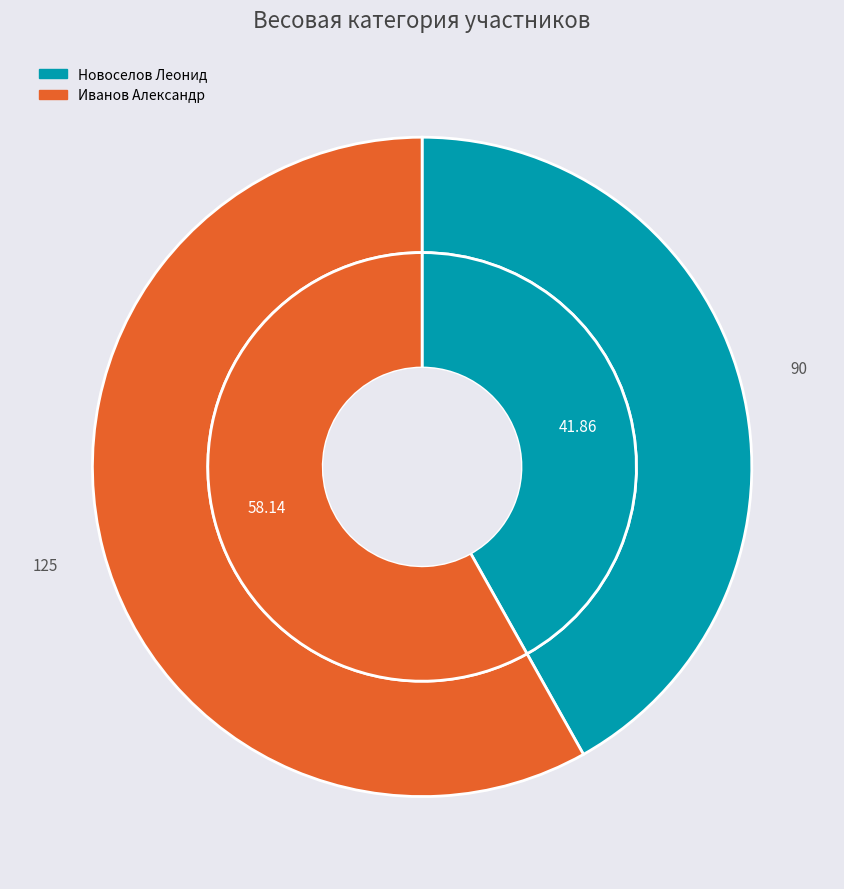

What is the ratio of the value at Иванов Александр to the value at Новоселов Леонид?

1.4